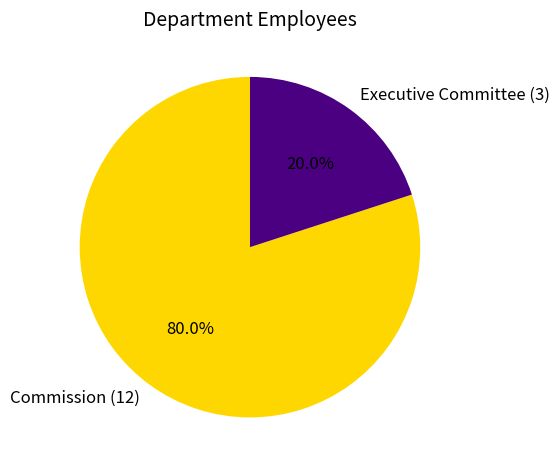

Rank the categories by value from highest to lowest.

Commission, Executive Committee